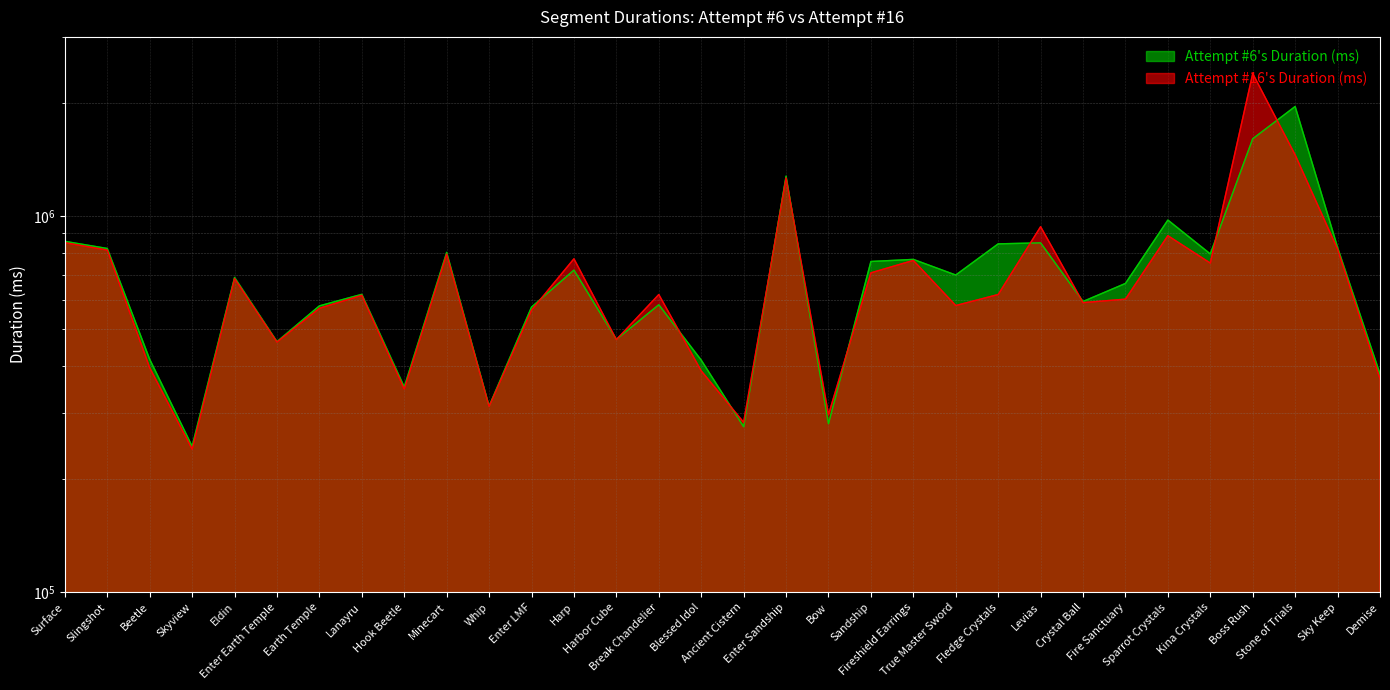

At which label does Attempt #16's Duration (ms) first exceed 619200?

Surface